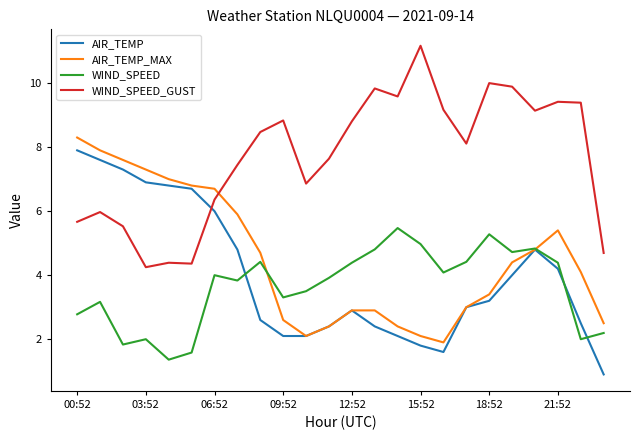

What is the maximum value for WIND_SPEED?

5.5